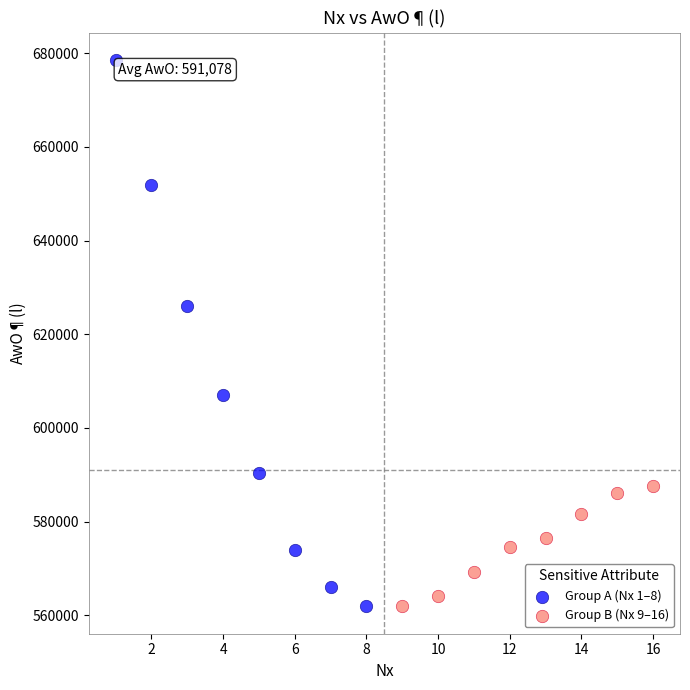

What are all the series names shown in the legend?

Group A (Nx 1–8), Group B (Nx 9–16)